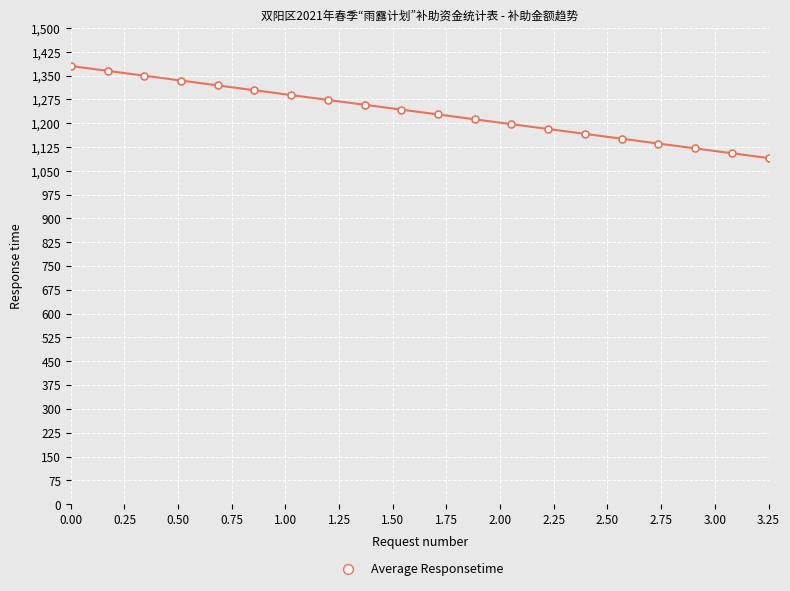

What is the smallest value displayed?

1090.0